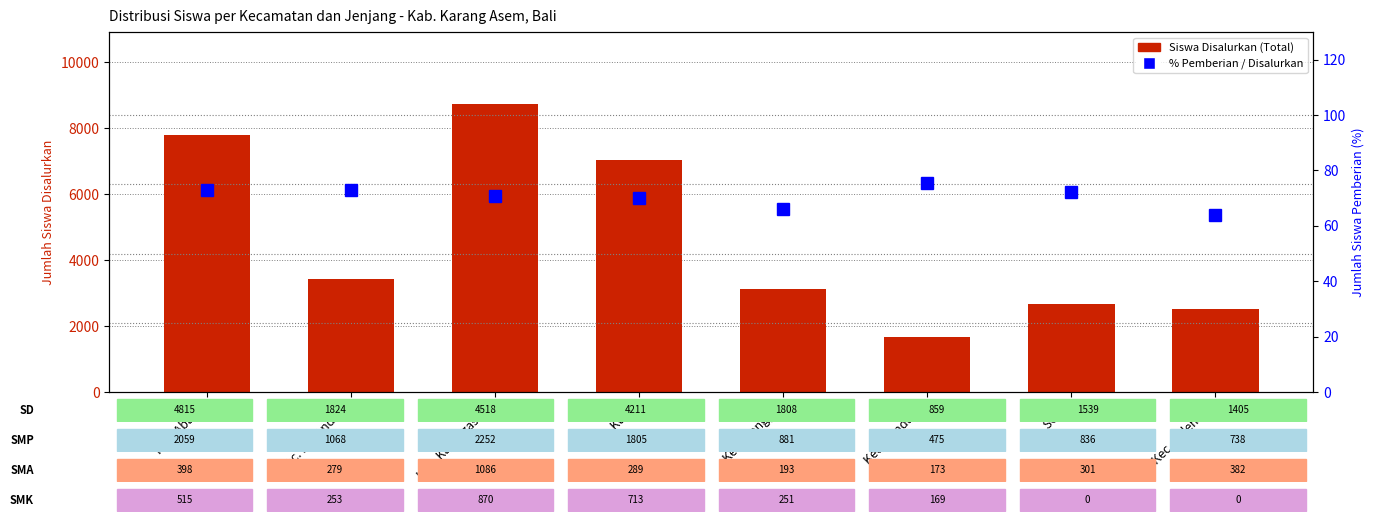

What is the sum of all % Pemberian / Disalurkan values?

564.4